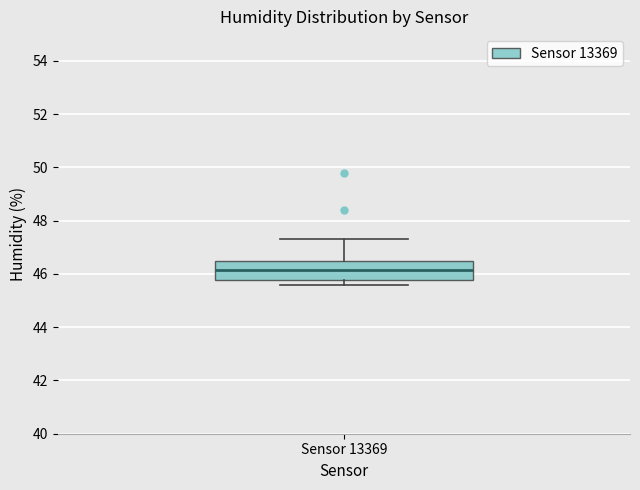

Transcribe this box plot: give where the median line is, the range the box spans, and where the two whiskers end, as read against the y-axis. The values are not printed on the chart, so give them approximately, as read against the axis.

median 46.2, box 45.8 to 46.6, whiskers 45.6 to 47.4